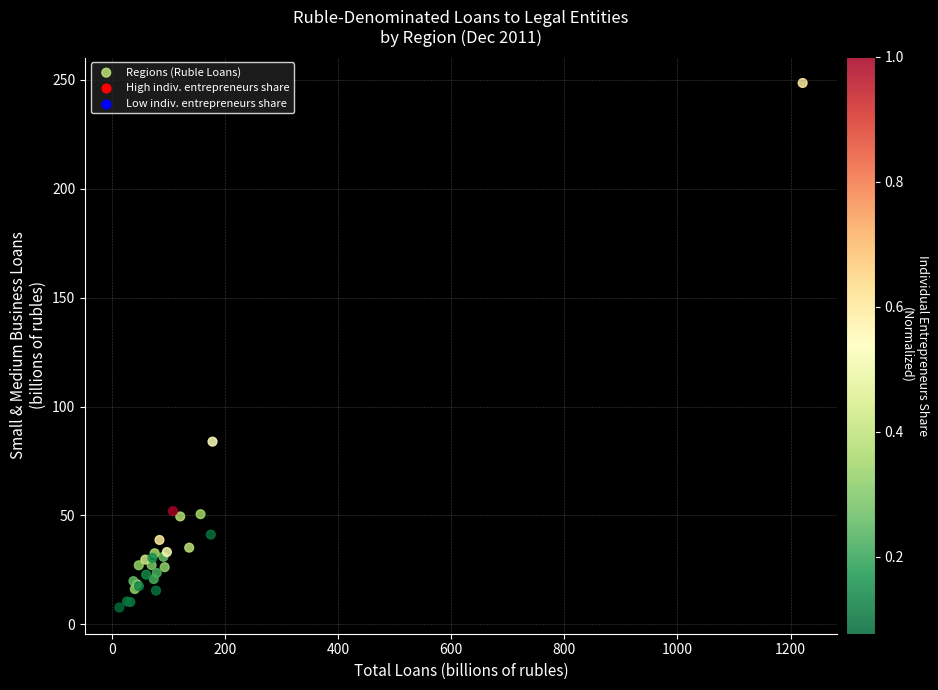

What Y value in the scatter plot is closest to 128?

83.9